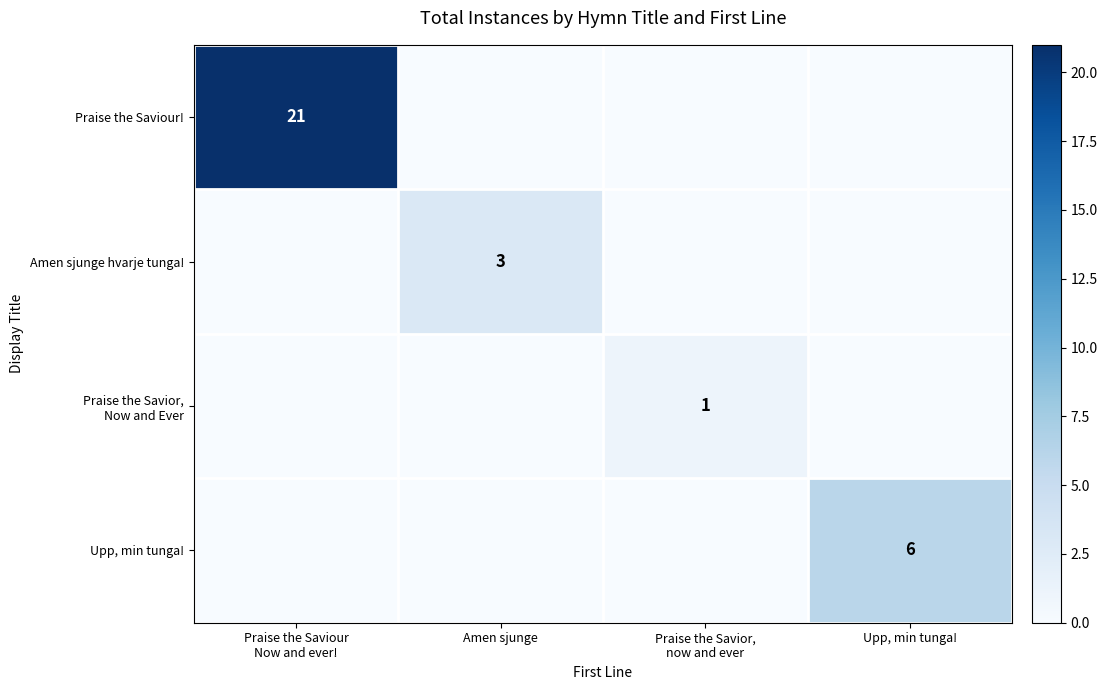

Which series has the largest range (max minus min)?

Praise the Saviour!